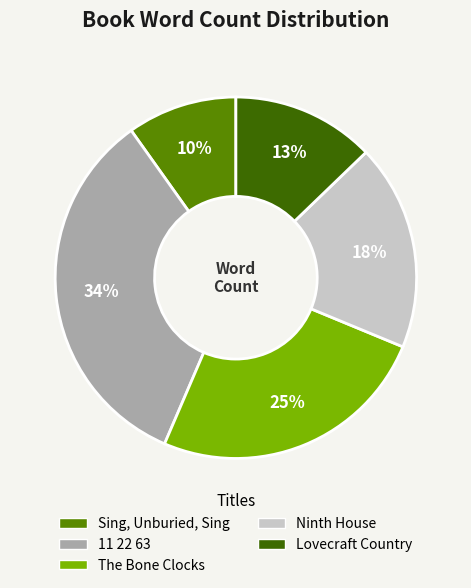

To the nearest percent, what is the difference between the Lovecraft Country and 11 22 63 slice percentages?

21%